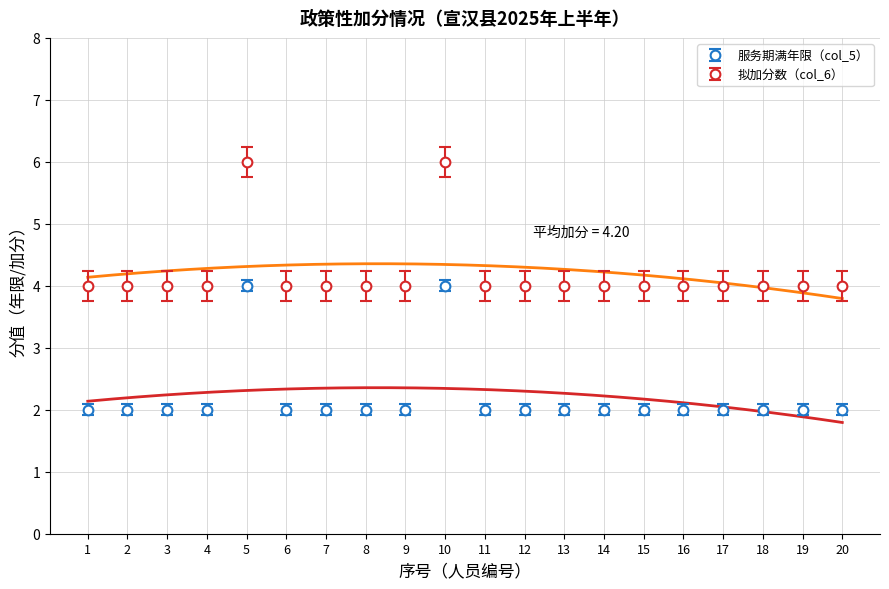

Count the number of categories in the chart.

20